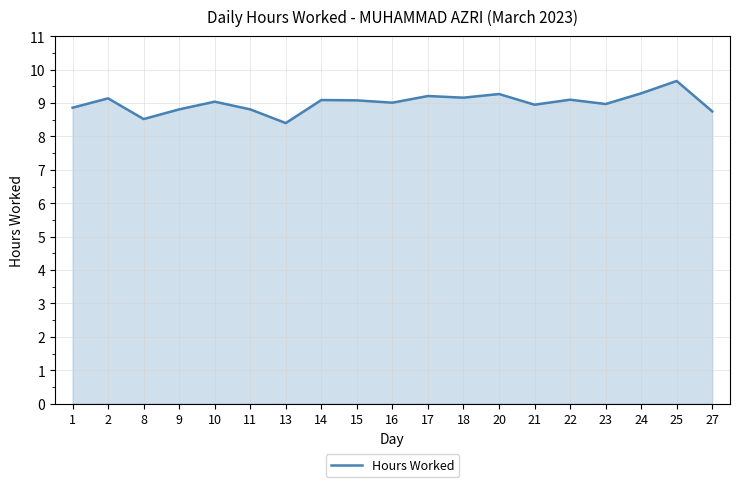

At which label does the data first exceed 9?

2